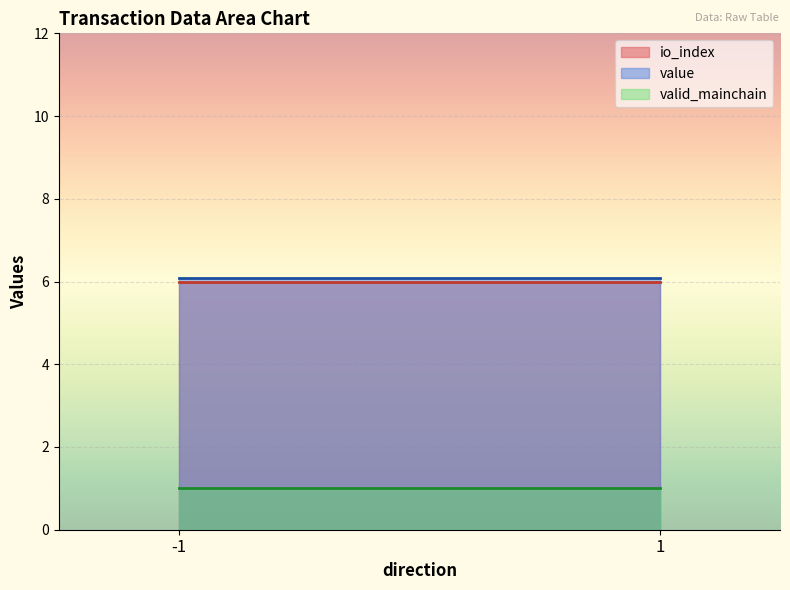

What is the greatest value displayed?

6.1